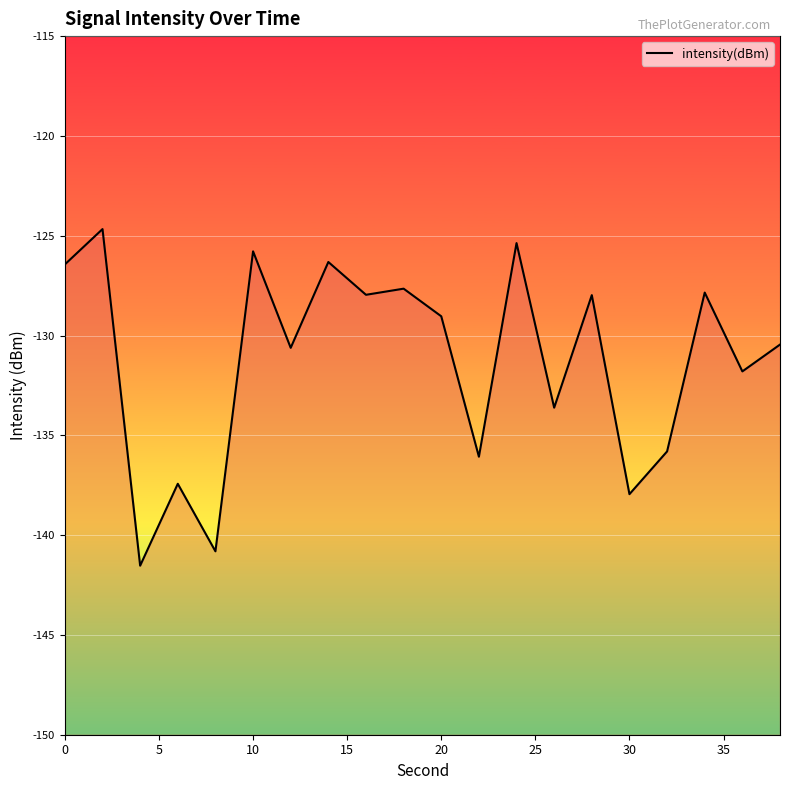

How many points are lower than both their immediate neighbors (excluding endpoints)?

8